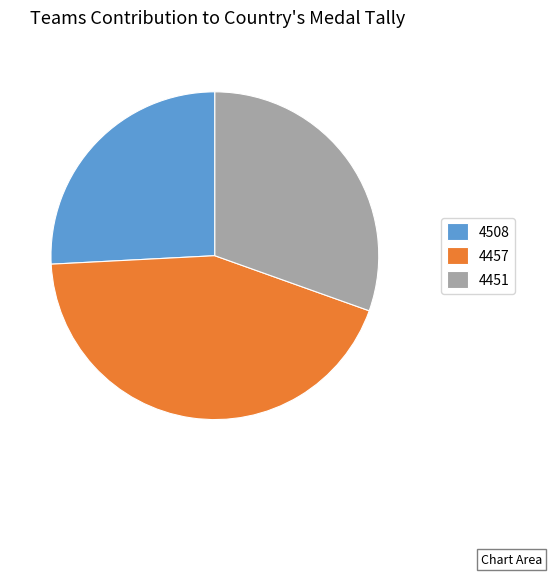

Rank the categories by value from lowest to highest.

4508, 4451, 4457